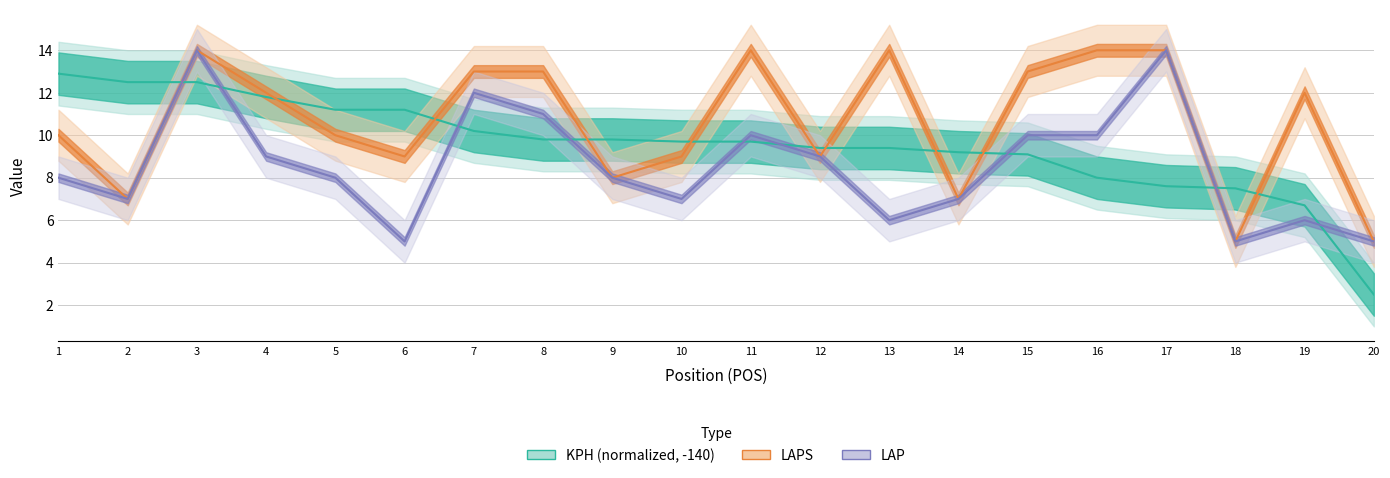

Reading left to right, what are all the values shown in this chart?

KPH: 1=12.9	2=12.5	3=12.5	4=11.8	5=11.2	6=11.2	7=10.2	8=9.8	9=9.8	10=9.7	11=9.7	12=9.4	13=9.4	14=9.2	15=9.1	16=8.0	17=7.6	18=7.5	19=6.7	20=2.5
LAPS: 1=10.0	2=7.0	3=14.0	4=12.0	5=10.0	6=9.0	7=13.0	8=13.0	9=8.0	10=9.0	11=14.0	12=9.0	13=14.0	14=7.0	15=13.0	16=14.0	17=14.0	18=5.0	19=12.0	20=5.0
LAP: 1=8.0	2=7.0	3=14.0	4=9.0	5=8.0	6=5.0	7=12.0	8=11.0	9=8.0	10=7.0	11=10.0	12=9.0	13=6.0	14=7.0	15=10.0	16=10.0	17=14.0	18=5.0	19=6.0	20=5.0